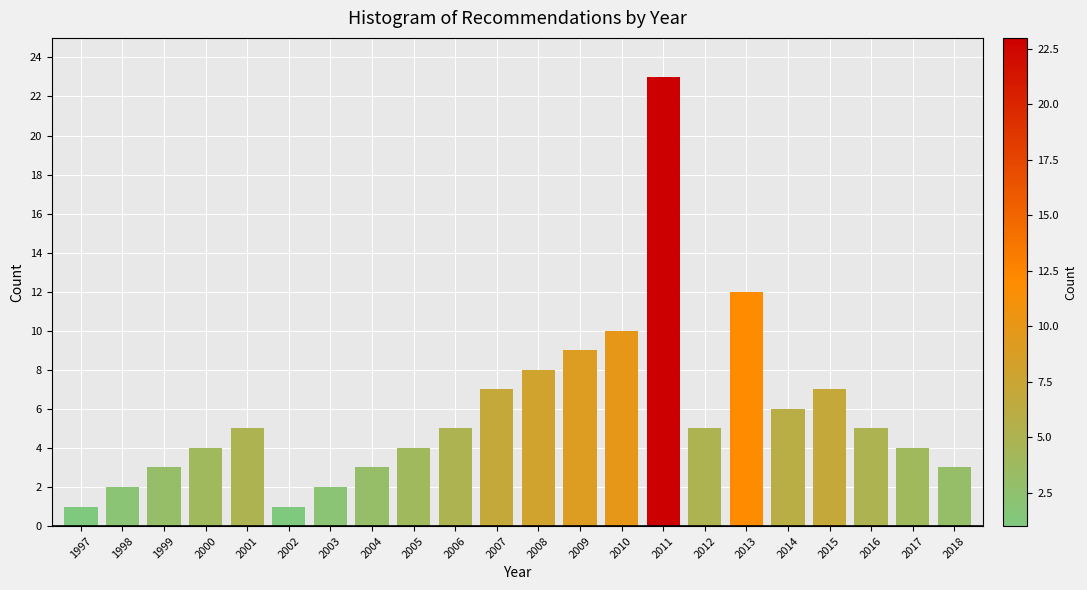

Reading right to left, transcribe all the data shown in this chart.

2018=3	2017=4	2016=5	2015=7	2014=6	2013=12	2012=5	2011=23	2010=10	2009=9	2008=8	2007=7	2006=5	2005=4	2004=3	2003=2	2002=1	2001=5	2000=4	1999=3	1998=2	1997=1